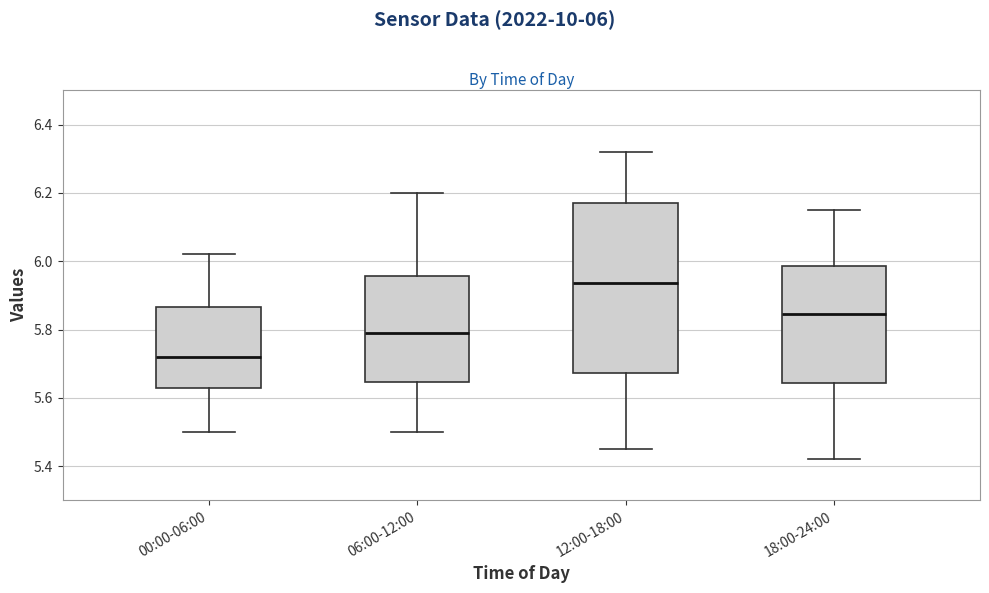

Which box is the tallest, from its lower edge to its upper edge?

12:00-18:00